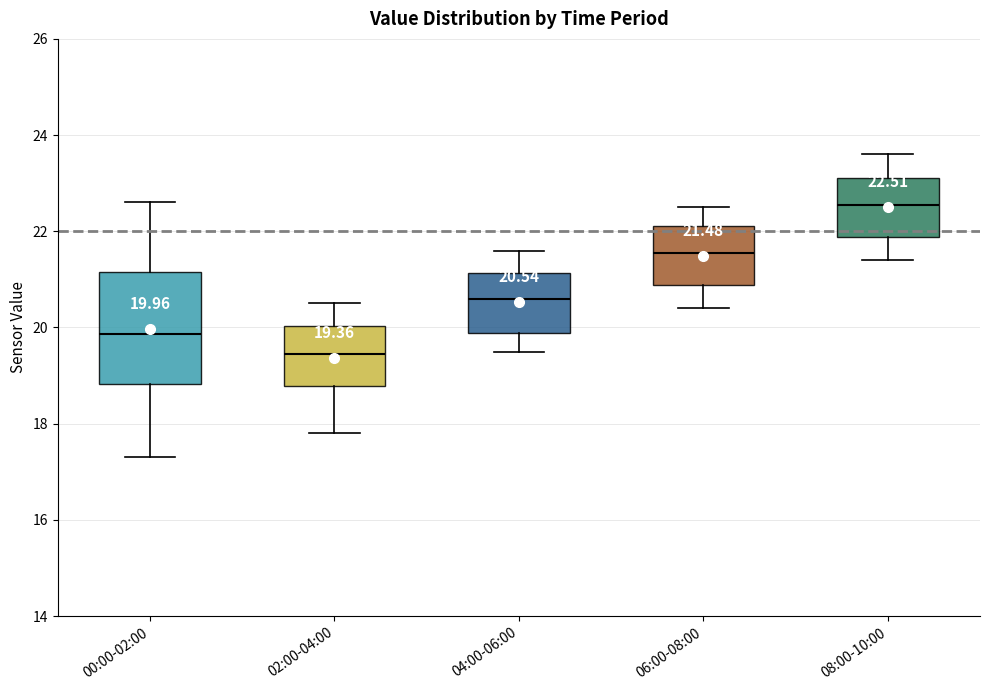

Which box is the tallest, from its lower edge to its upper edge?

00:00-02:00